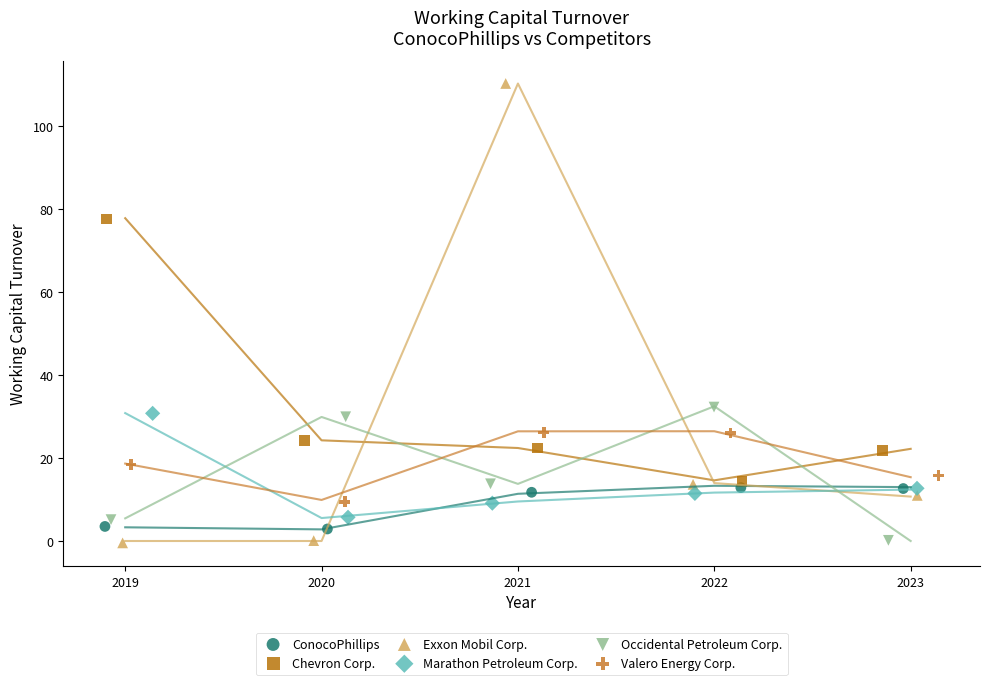

Which series reaches the maximum Y coordinate?

Exxon Mobil Corp.